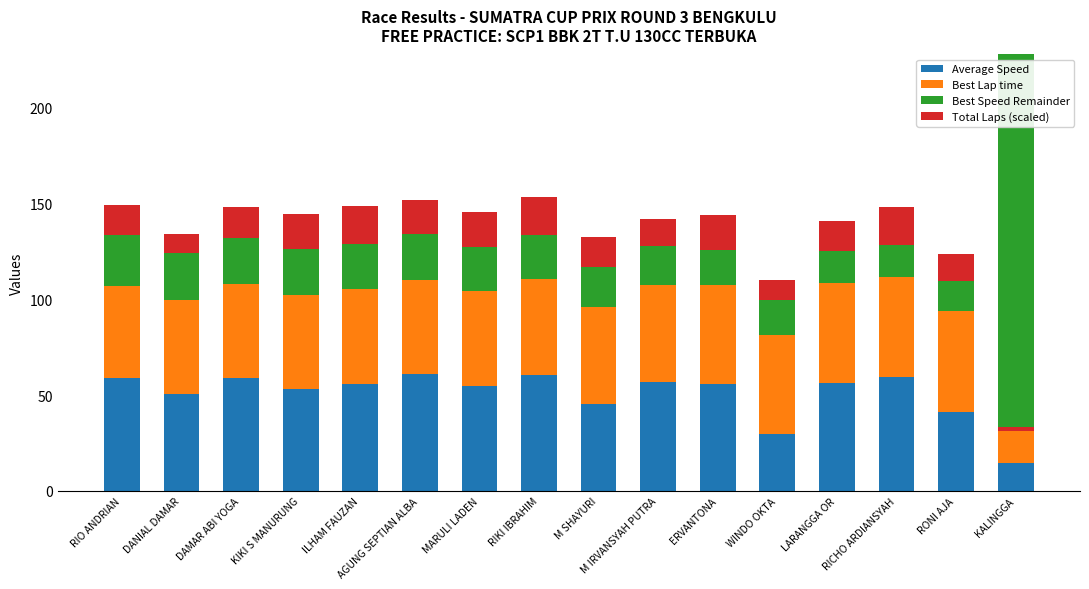

What is the label of the 3rd bar from the right?

RICHO ARDIANSYAH